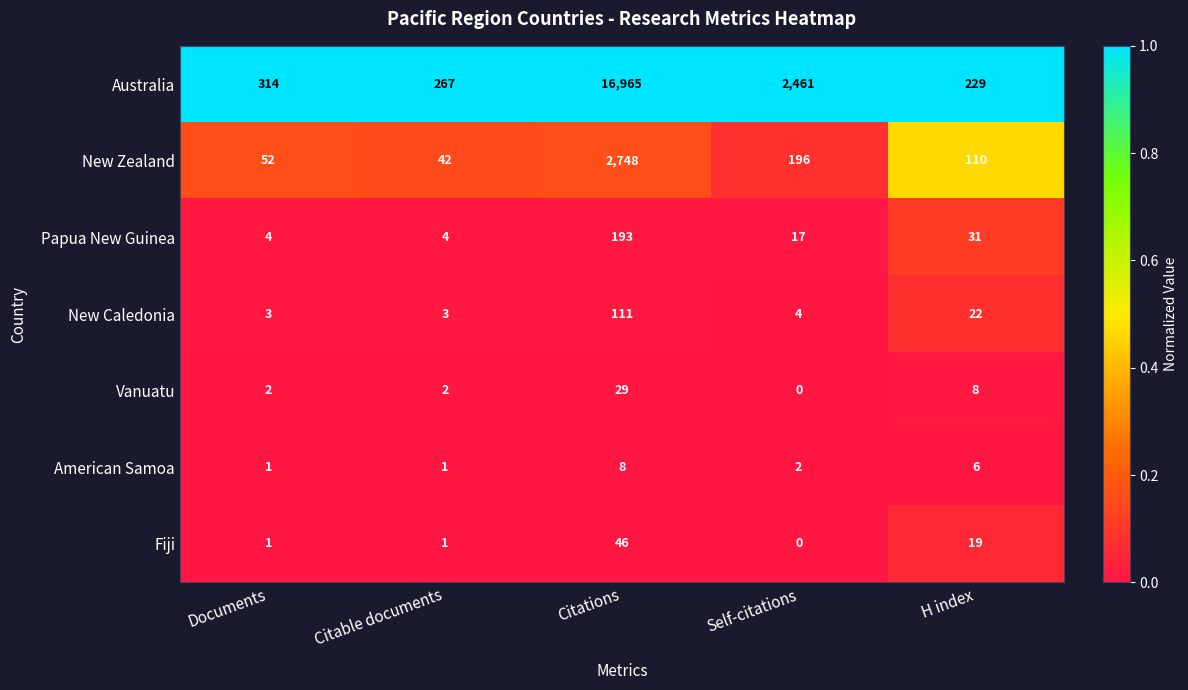

The New Zealand series shows 196 at Self-citations. True or false?

True